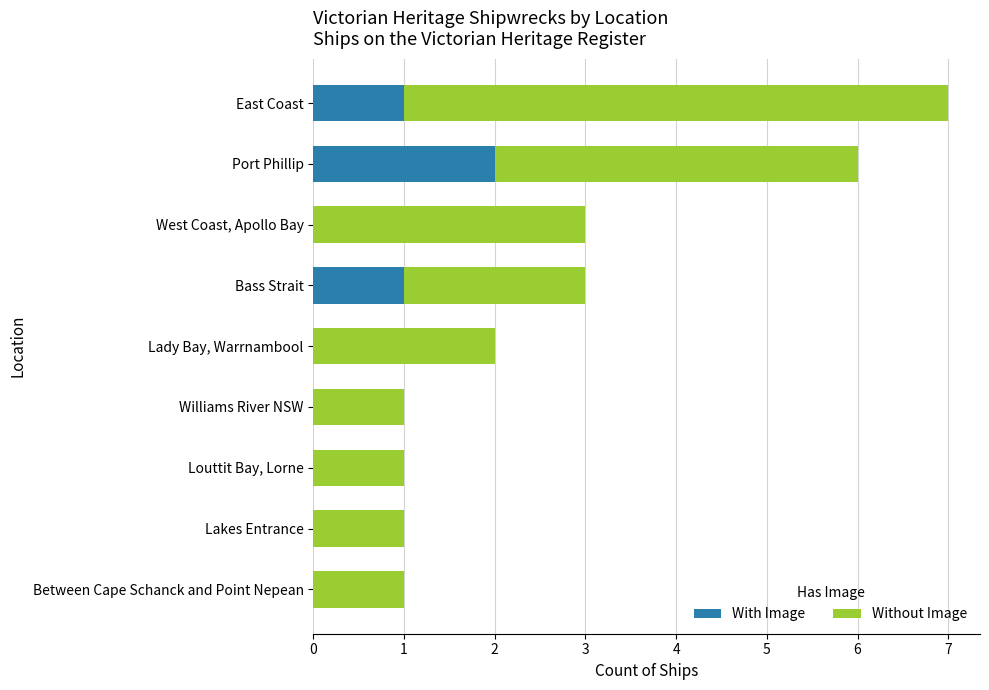

Which category has the highest value in the With Image series?

Port Phillip